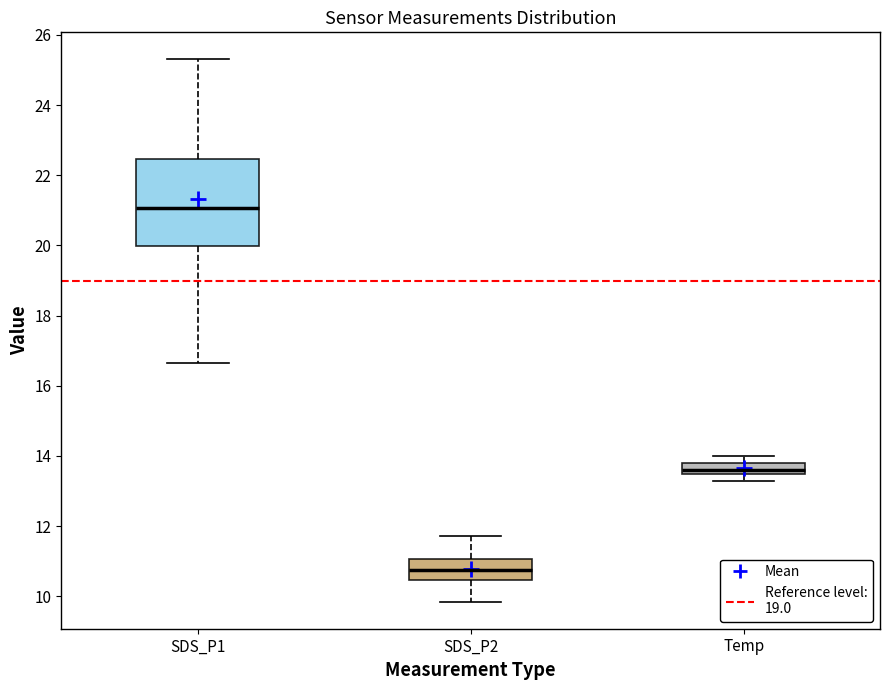

Where is the lower edge of the box for SDS_P1 on the y-axis? The values are not printed on the chart, so give them approximately, as read against the axis.

20.0